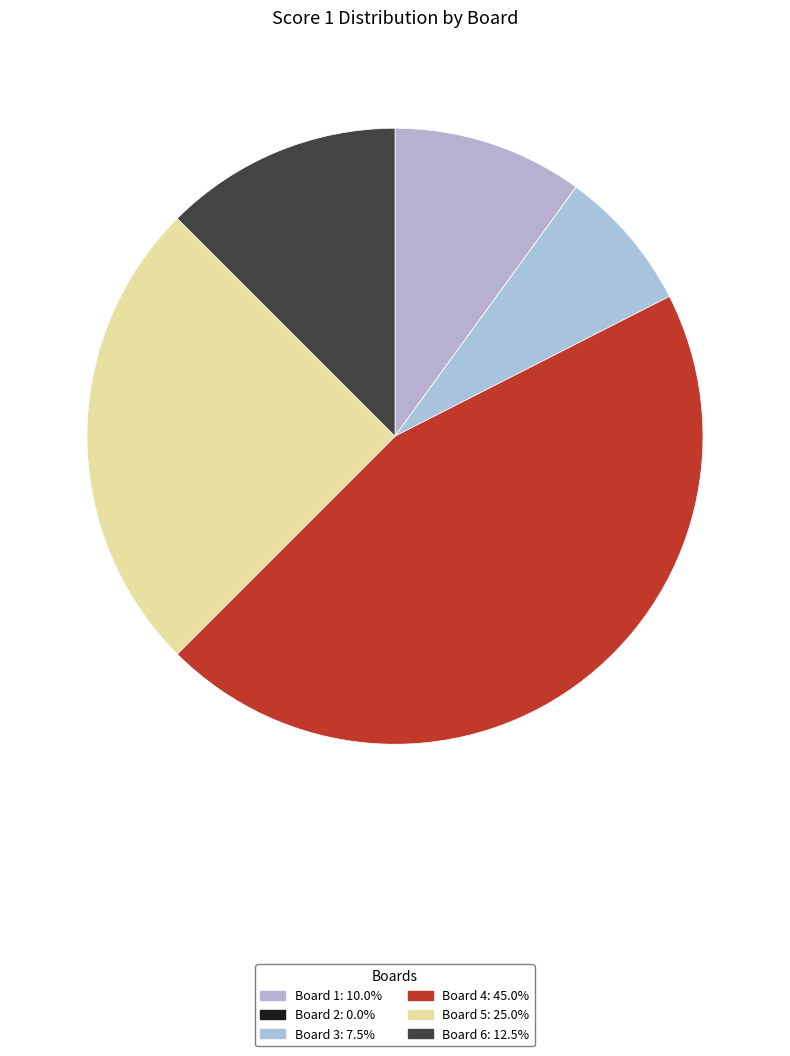

How many slices are in this pie chart?

6